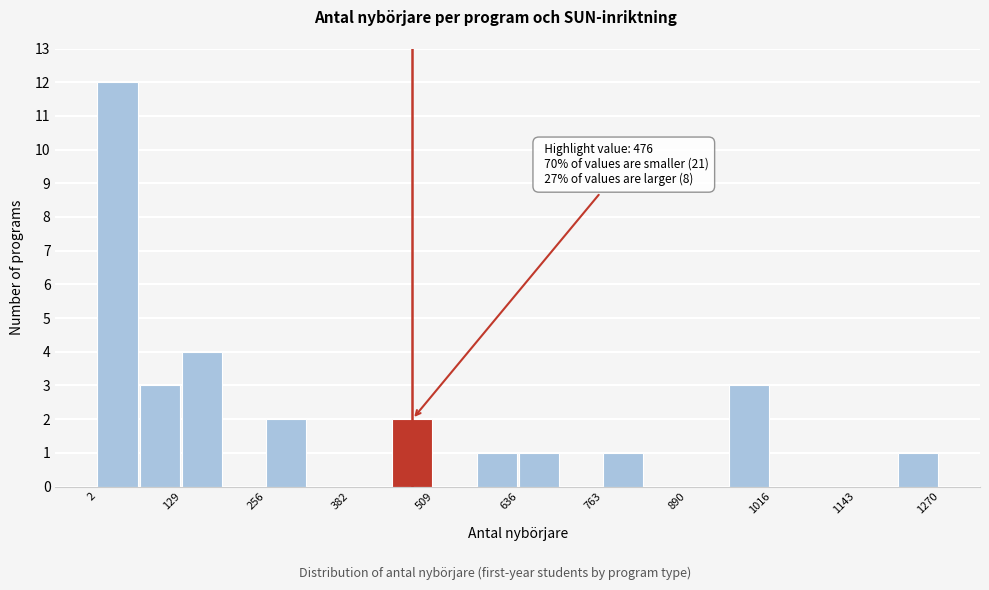

Around what value on the x-axis is the tallest bar? Give the approximate position of its centre, as read against the axis.

40